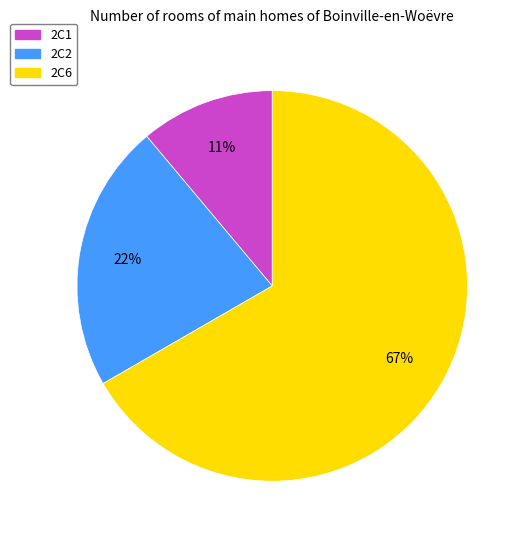

Is there a majority slice in this chart?

Yes